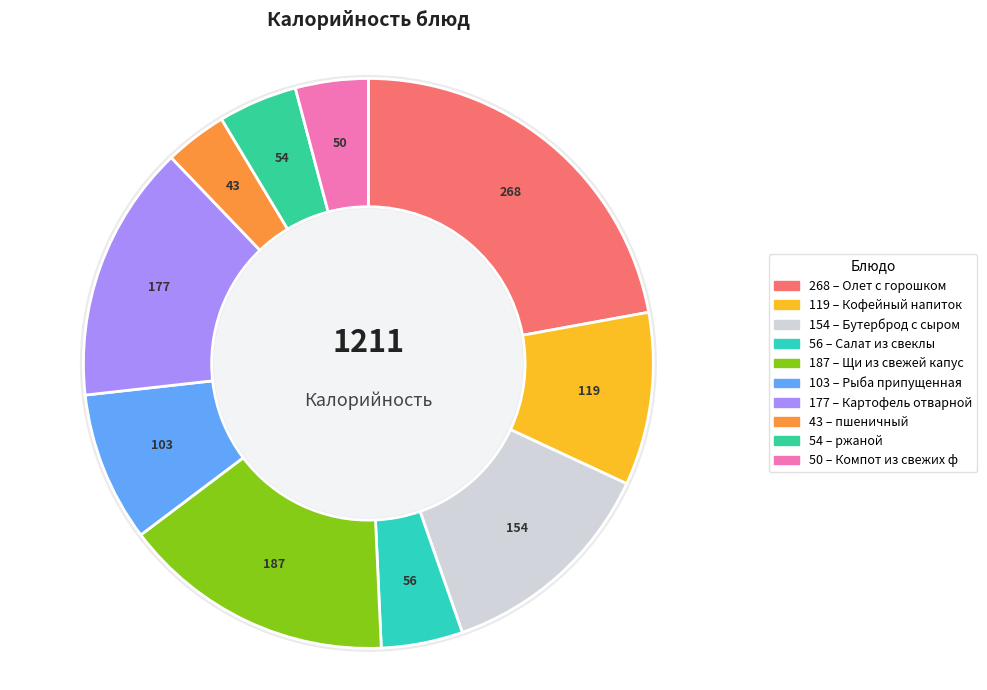

Is it true that пшеничный is 1% of the pie?

False